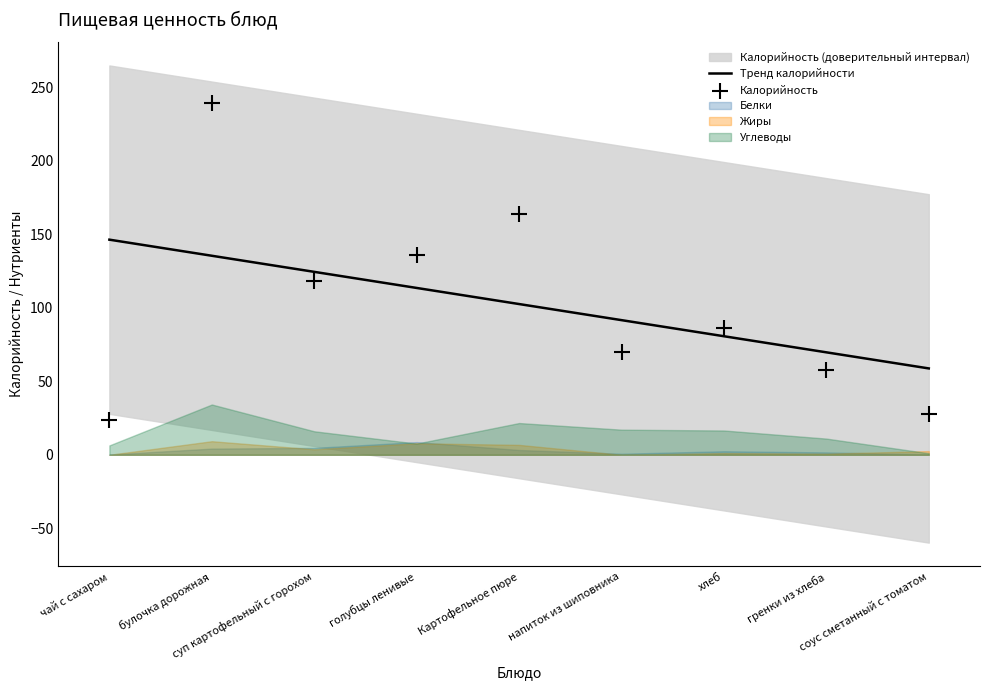

Which series reaches the minimum Y coordinate?

Калорийность